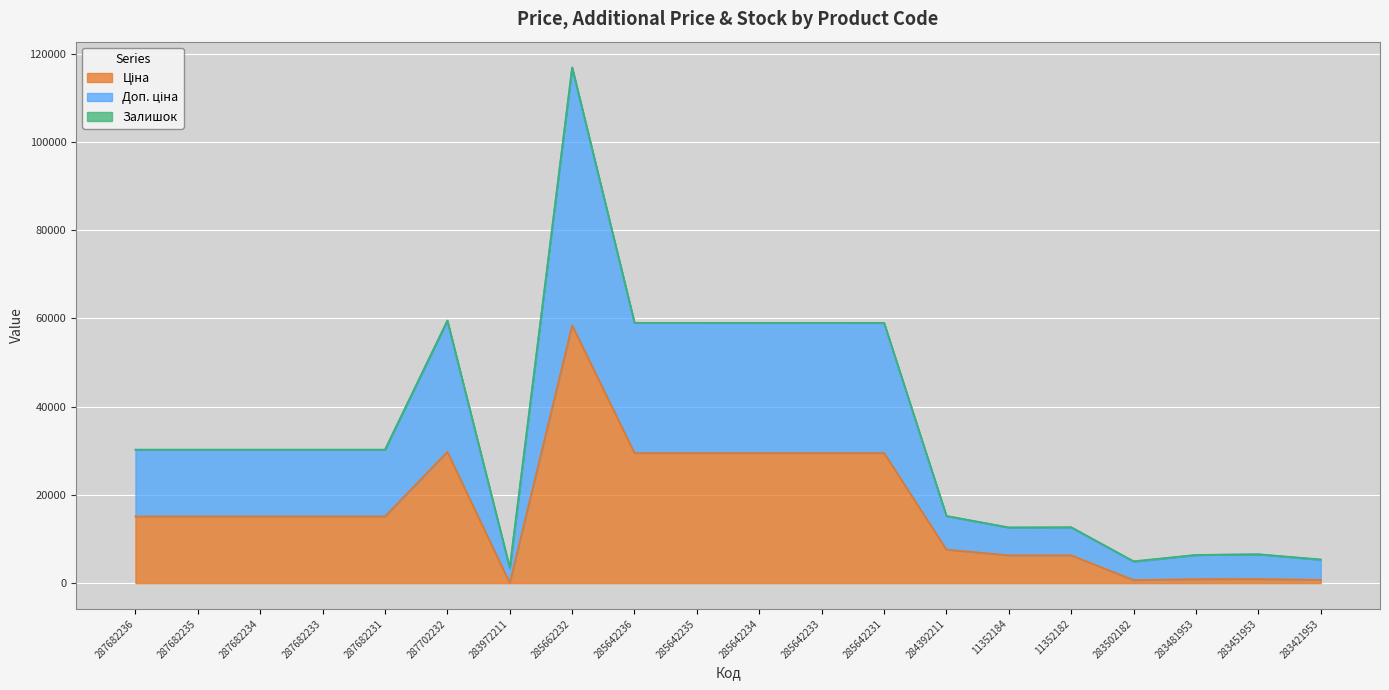

True or false: Доп. ціна and Ціна cross at least once.

False